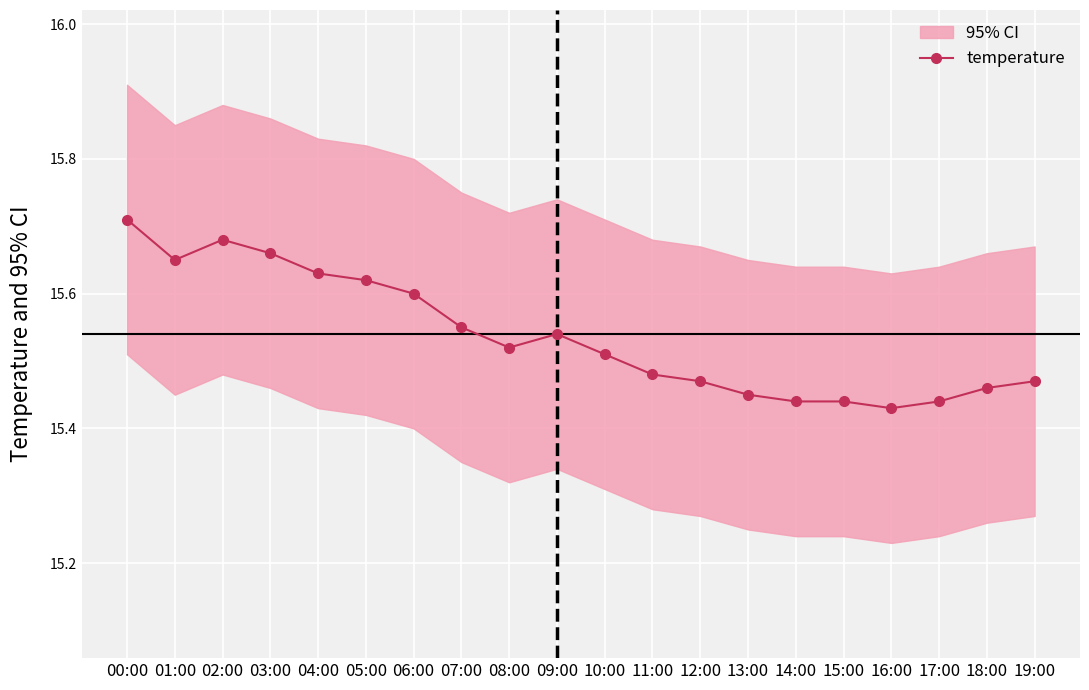

Rank the categories by value from lowest to highest.

16:00, 14:00, 15:00, 17:00, 13:00, 18:00, 12:00, 19:00, 11:00, 10:00, 08:00, 09:00, 07:00, 06:00, 05:00, 04:00, 01:00, 03:00, 02:00, 00:00